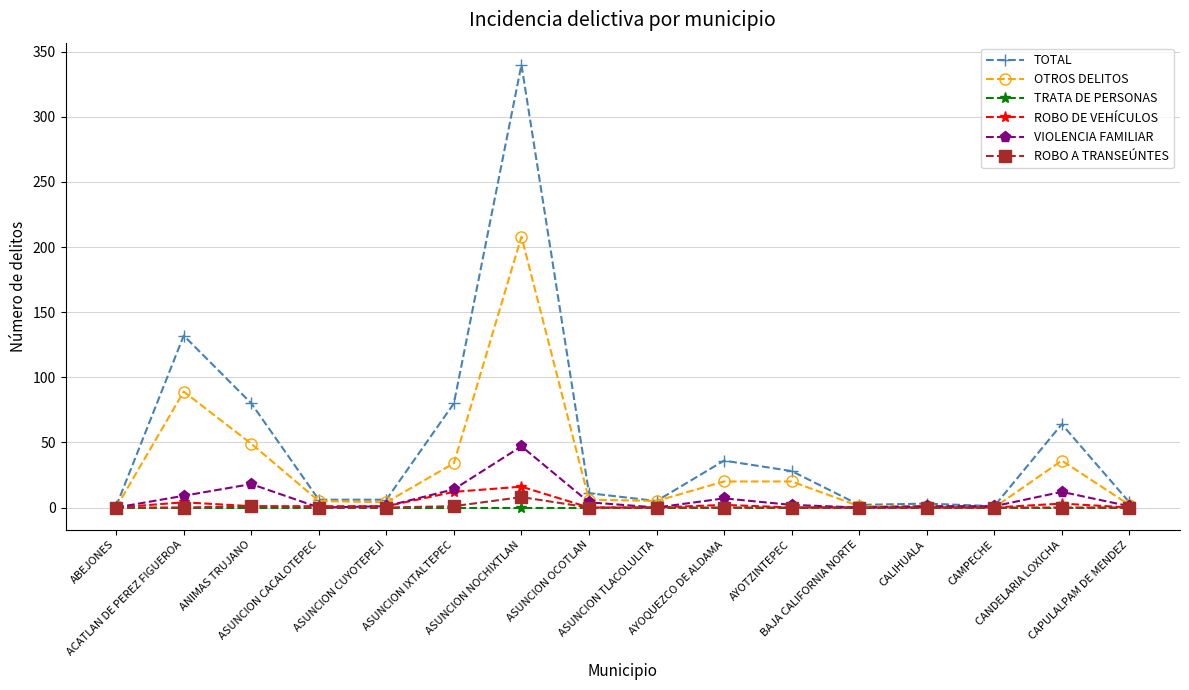

Is this an area chart (filled region under the line)?

No